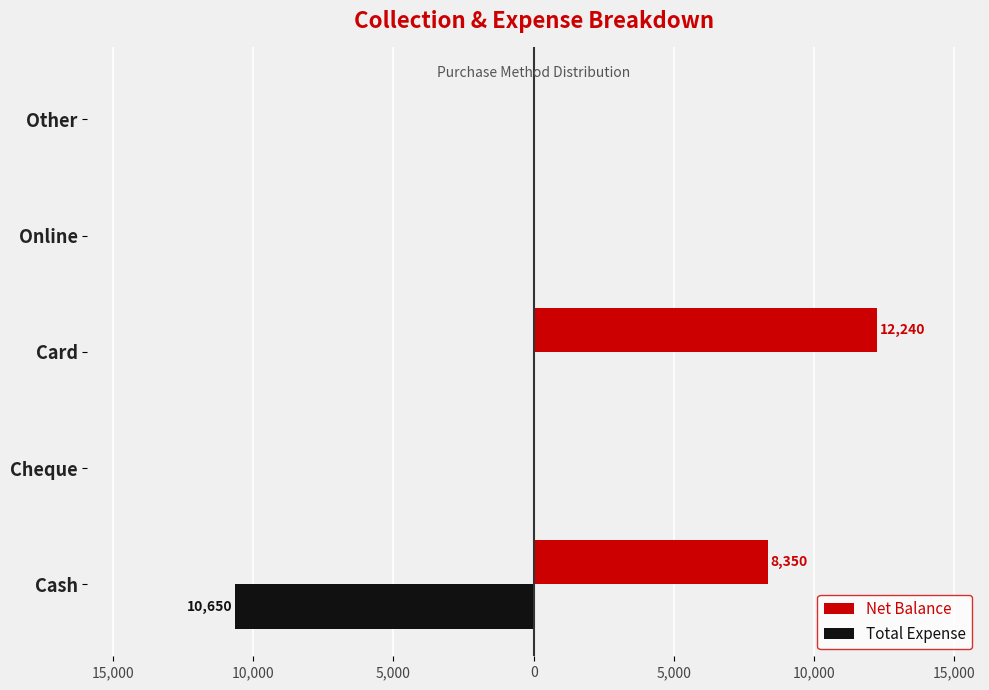

What are all the series names shown in the legend?

Net Balance, Total Expense